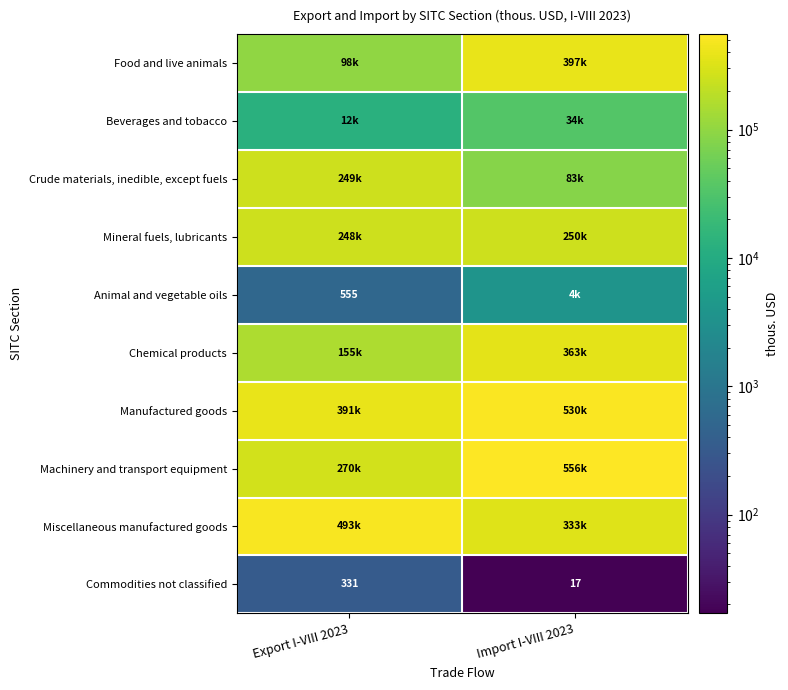

What is the approximate value of Manufactured goods at Import I-VIII 2023?

530462